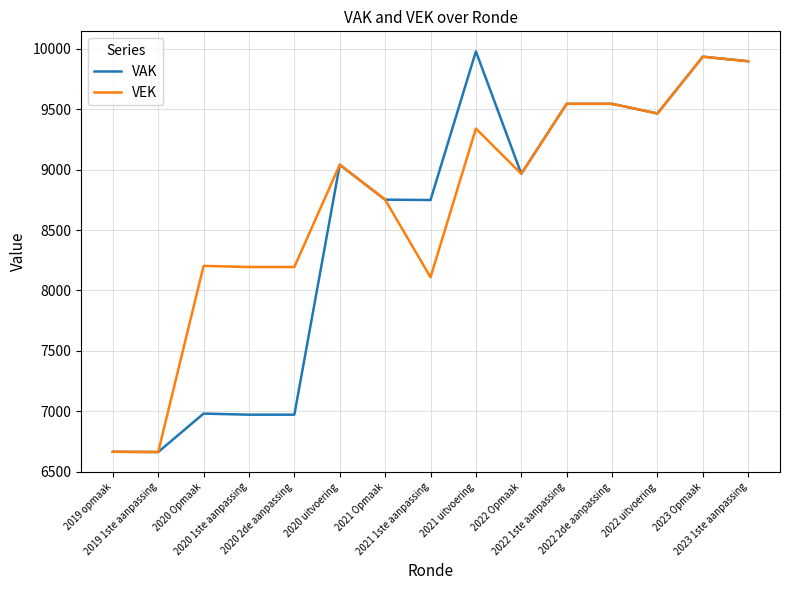

What is the average value of the VEK series?

8700